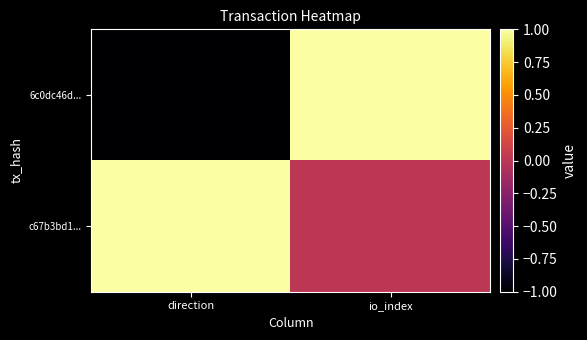

What is the difference between the highest and lowest values at direction?

2